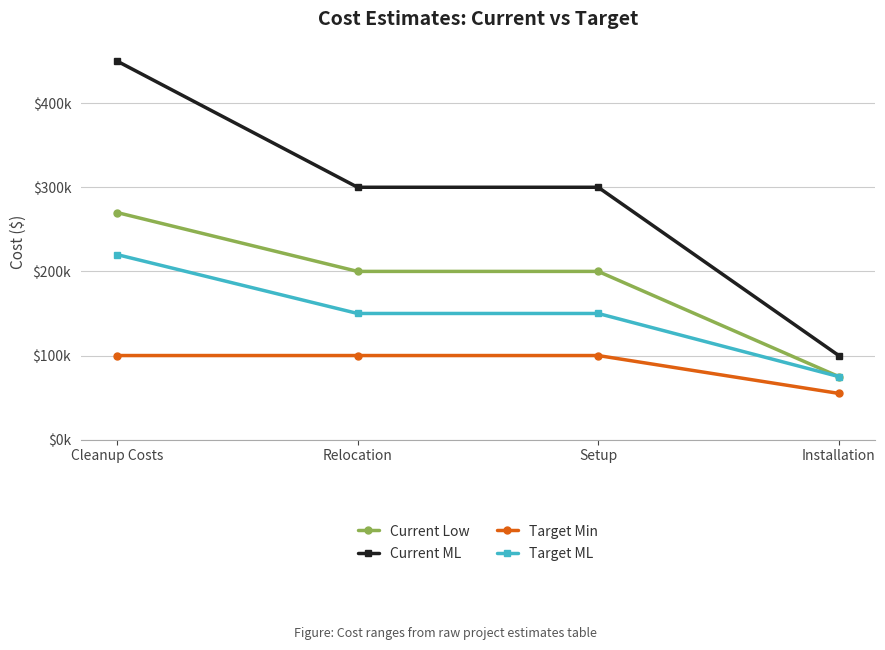

Between Relocation and Installation, which series saw the biggest shift?

Current ML